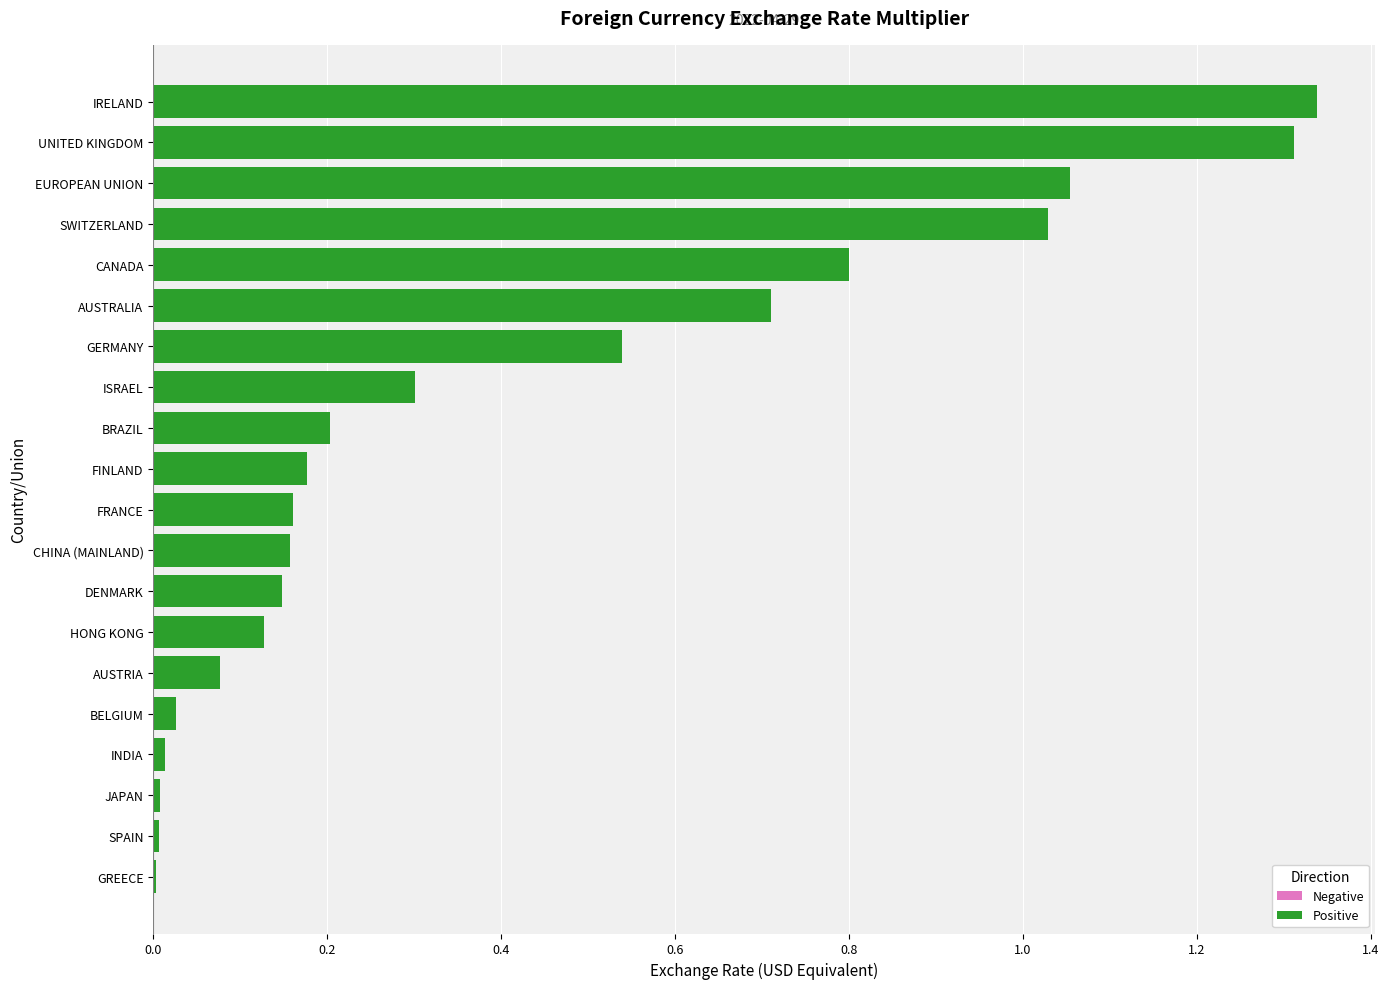

Between SPAIN and EUROPEAN UNION, which is larger?

EUROPEAN UNION